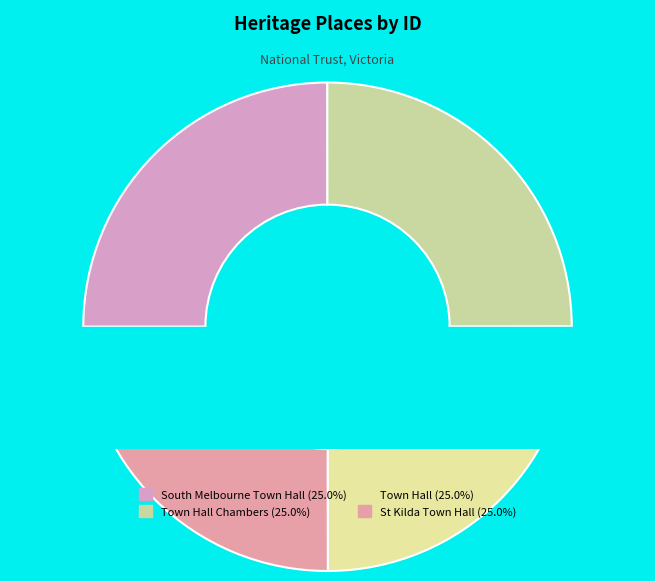

What percentage is the Town Hall Chambers slice, to the nearest percent?

25%